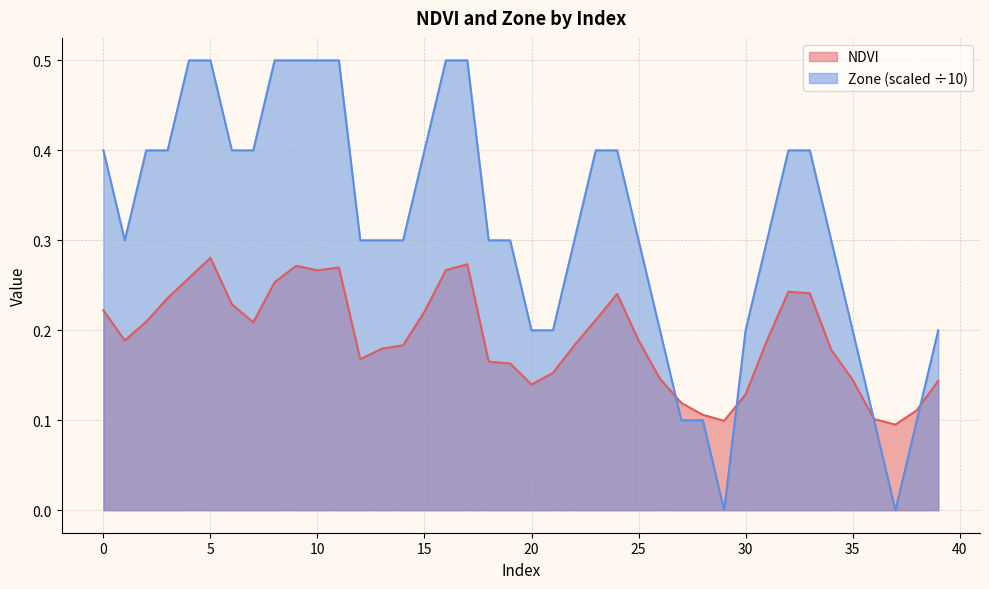

Count the NDVI values in the range 0 to 1.

40